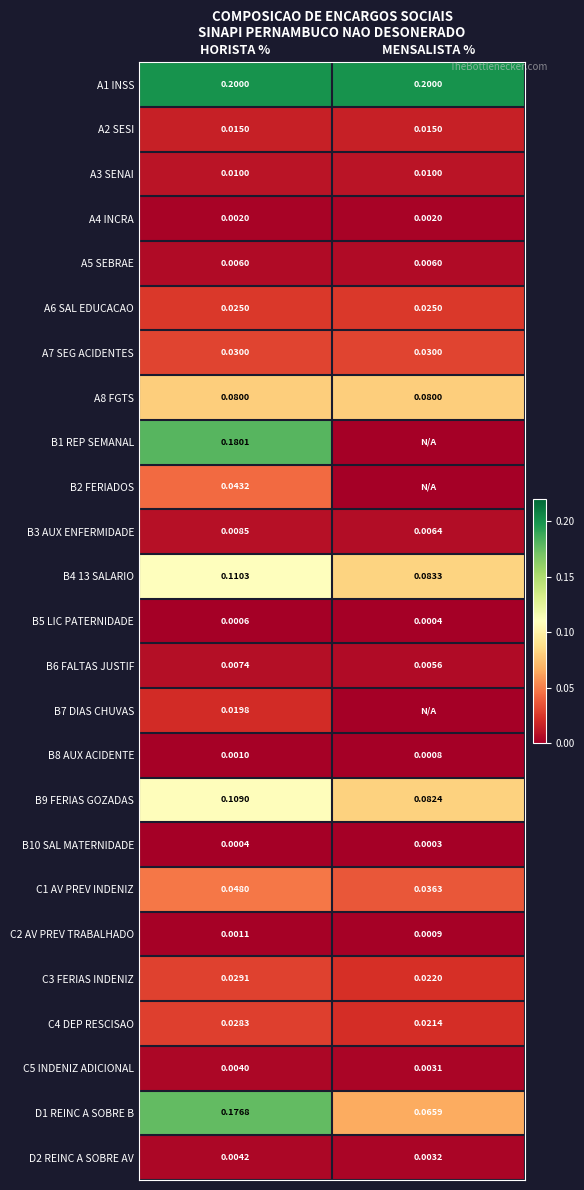

At which category does the chart reach its minimum across all series?

MENSALISTA %